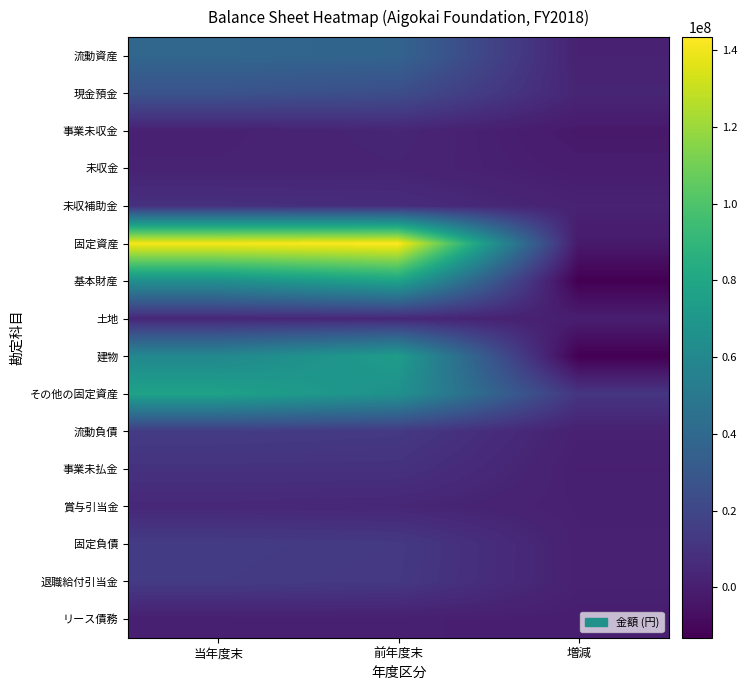

Reading left to right, transcribe all the data shown in this chart.

流動資産: 当年度末=38411599	前年度末=36893470	増減=1518129
現金預金: 当年度末=26965213	前年度末=23821601	増減=3143612
事業未収金: 当年度末=1124920	前年度末=3521444	増減=-2396524
未収金: 当年度末=1740466	前年度末=2635425	増減=-894959
未収補助金: 当年度末=8581000	前年度末=6915000	増減=1666000
固定資産: 当年度末=141304920	前年度末=143351367	増減=-2046447
基本財産: 当年度末=64301811	前年度末=77407336	増減=-13105525
土地: 当年度末=4220000	前年度末=4220000	増減=0
建物: 当年度末=60081811	前年度末=73187336	増減=-13105525
その他の固定資産: 当年度末=77003109	前年度末=65944031	増減=11059078
流動負債: 当年度末=14231434	前年度末=13113527	増減=1117907
事業未払金: 当年度末=9514276	前年度末=9236721	増減=277555
賞与引当金: 当年度末=4568610	前年度末=3728858	増減=839752
固定負債: 当年度末=14211501	前年度末=13168631	増減=1042870
退職給付引当金: 当年度末=13845381	前年度末=12656063	増減=1189318
リース債務: 当年度末=366120	前年度末=512568	増減=-146448